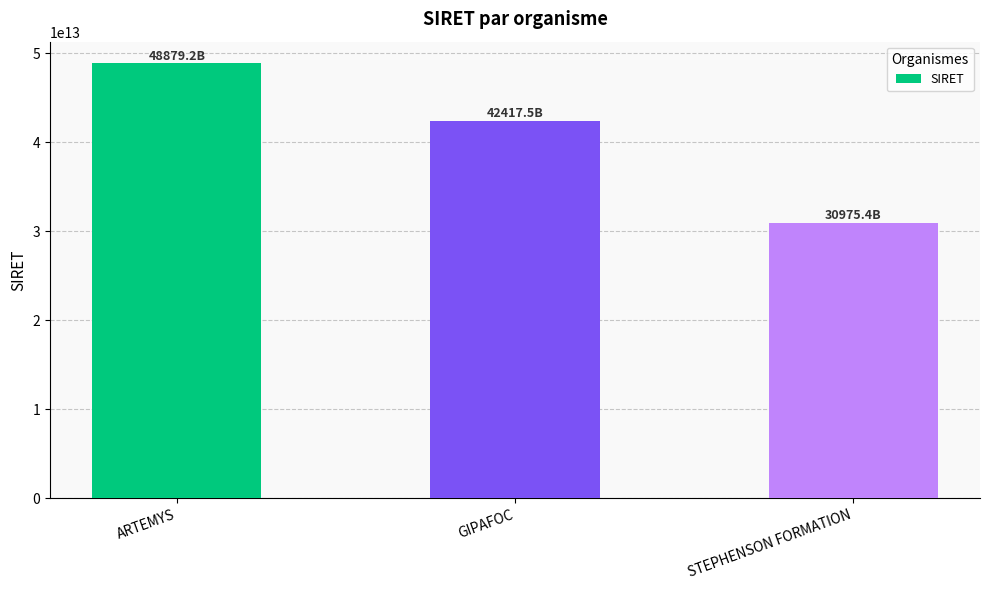

Rank the categories by value from lowest to highest.

STEPHENSON FORMATION, GIPAFOC, ARTEMYS